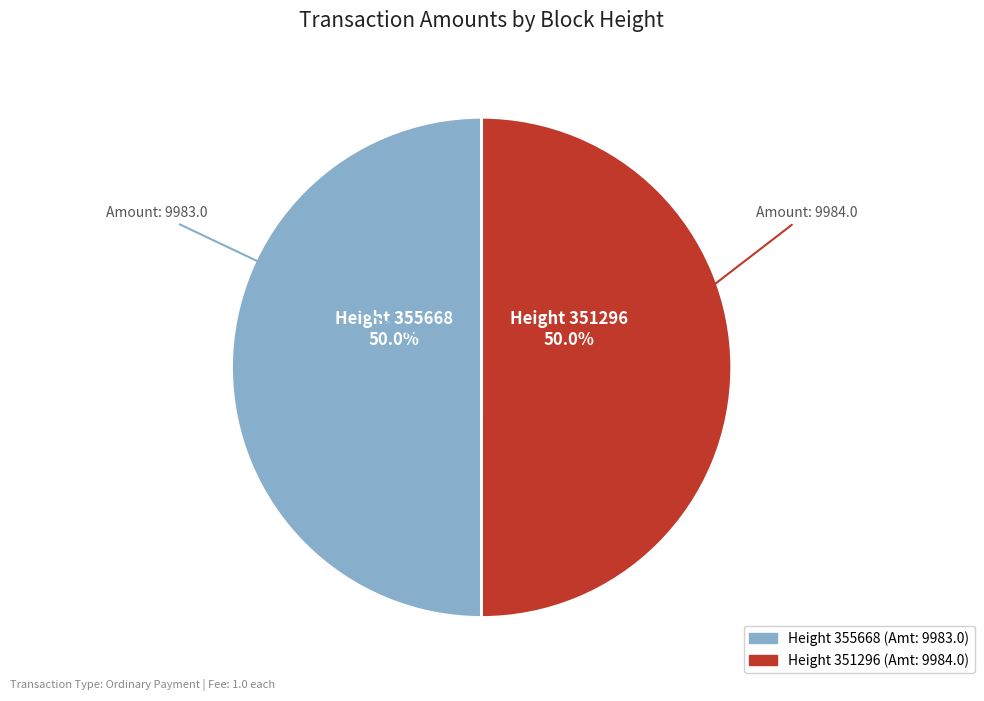

How many segments does this pie chart have?

2